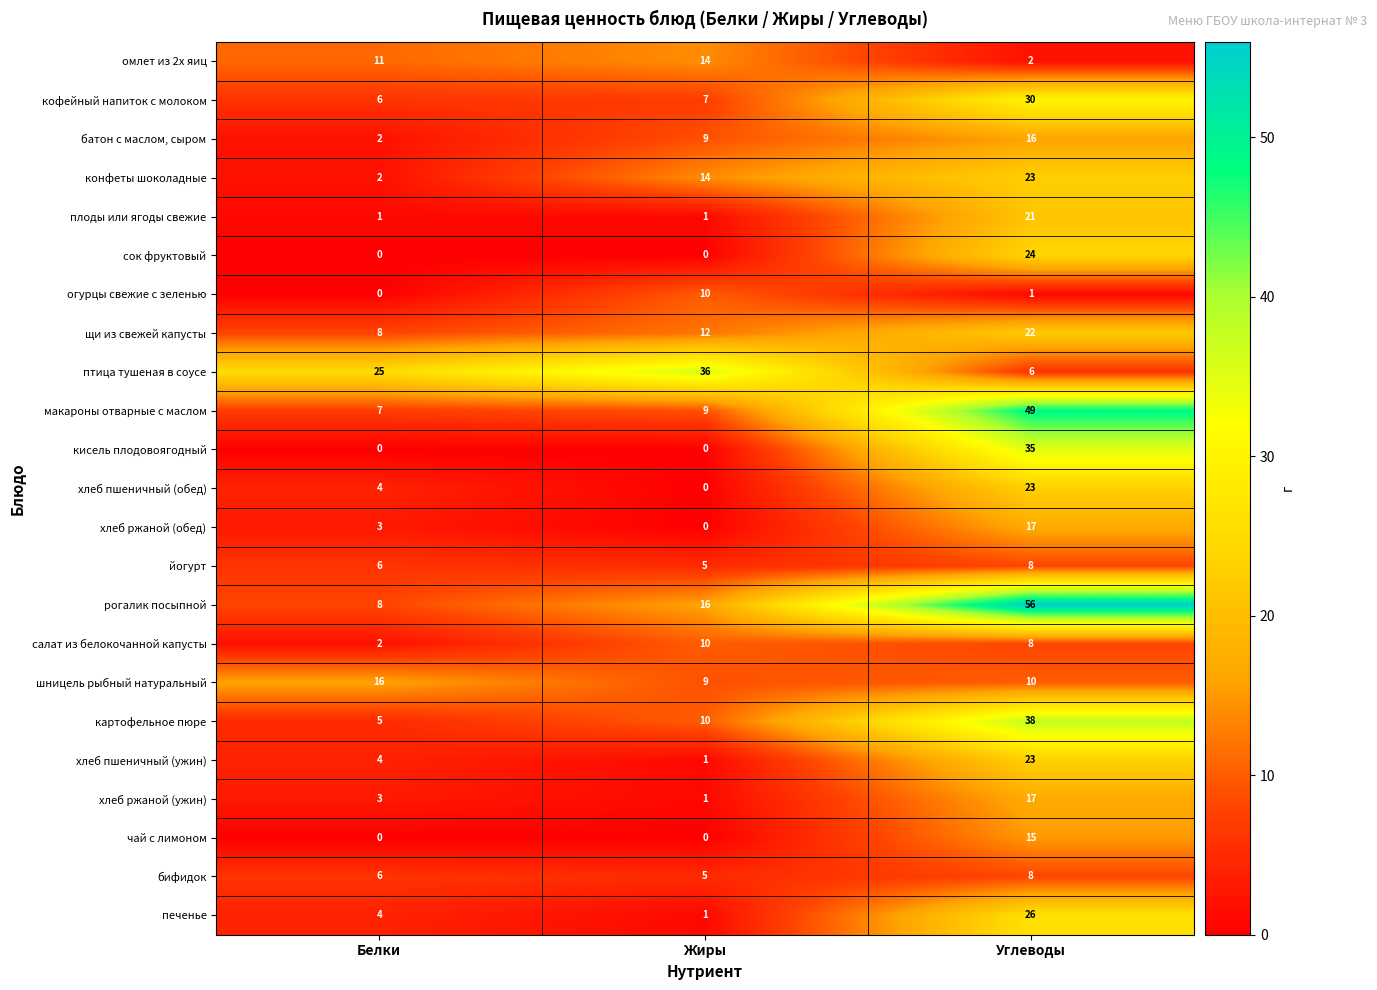

The конфеты шоколадные series shows 6 at Жиры. True or false?

False